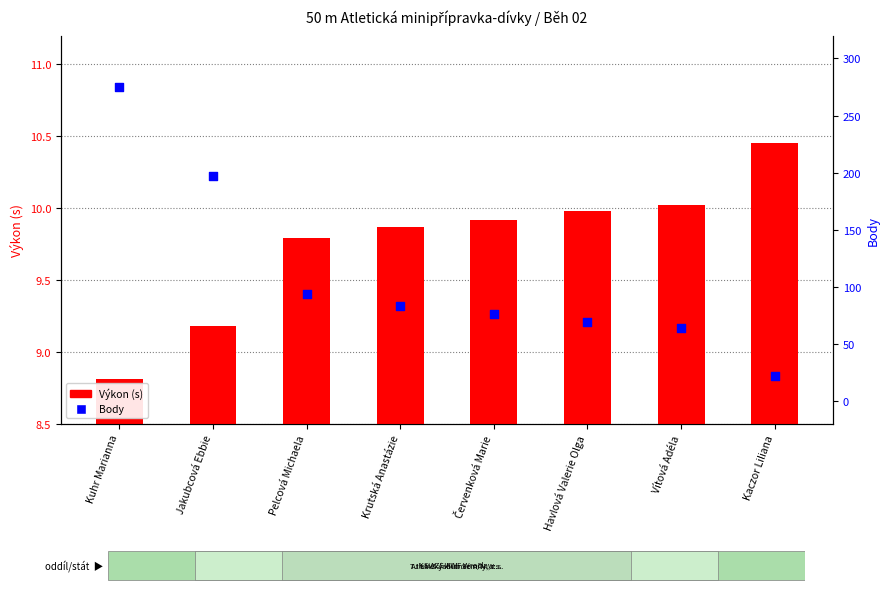

At which category is the sum across all series the highest?

Kuhr Marianna